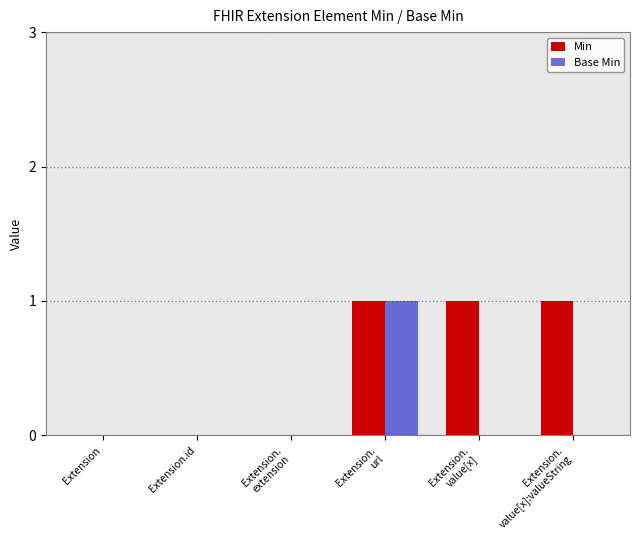

Which series has the largest total across all categories?

Min